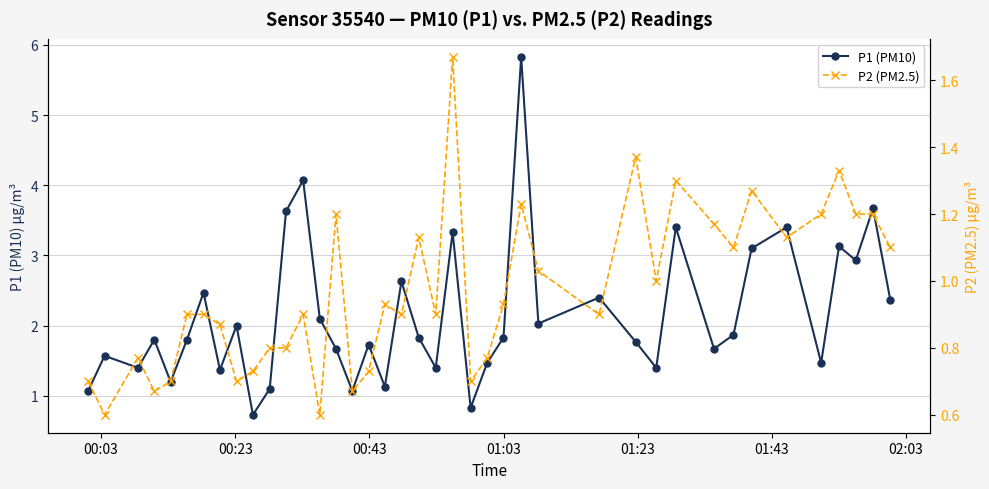

True or false: P1 (PM10) and P2 (PM2.5) intersect in this chart.

False